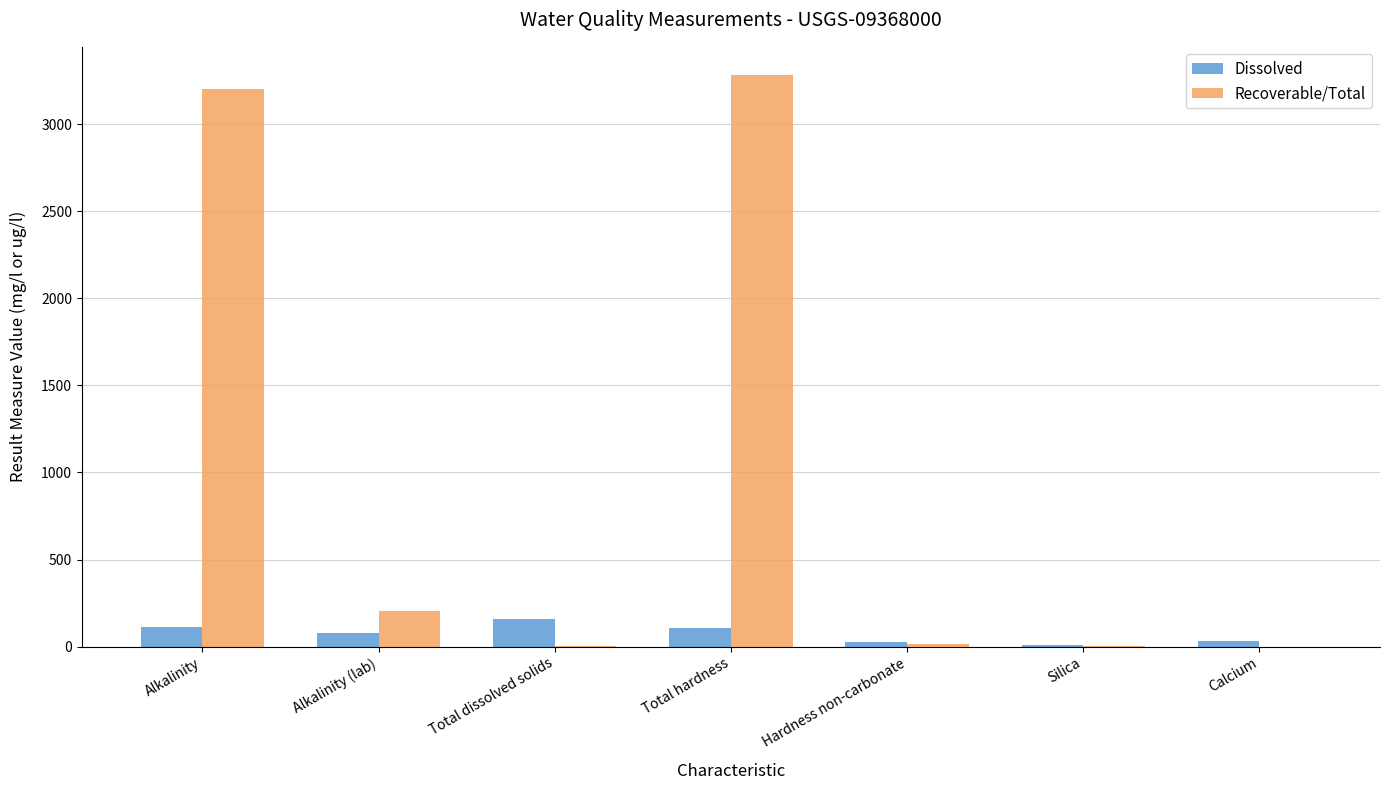

What are all the series names shown in the legend?

Dissolved, Recoverable/Total